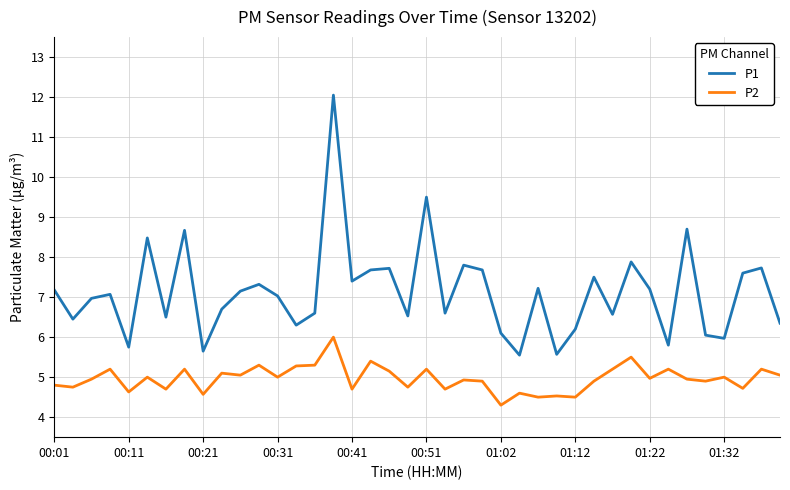

What is the highest value of the P2 series?

6.0